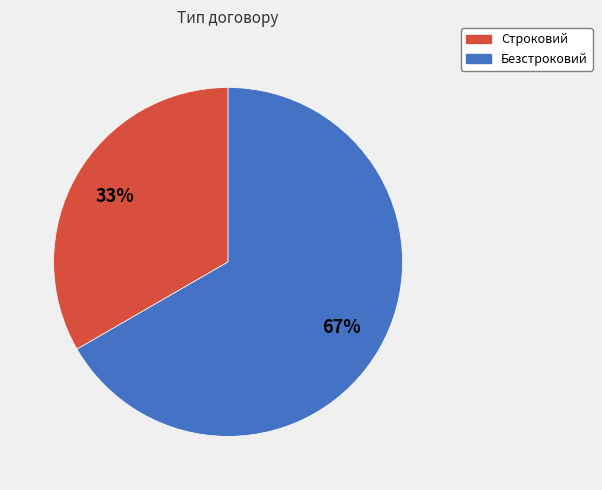

Which category accounts for the majority?

Безстроковий